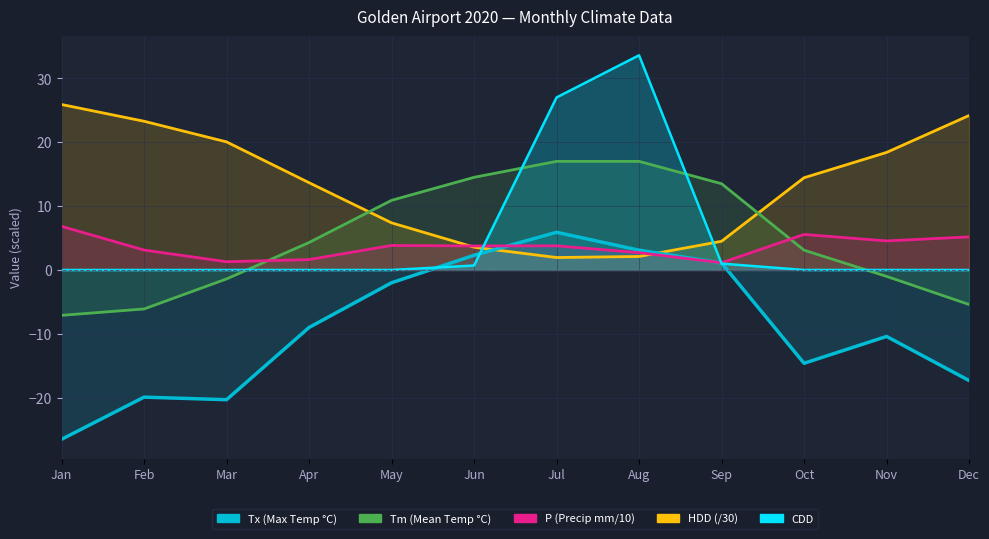

Which label corresponds to the largest value in the chart?

8